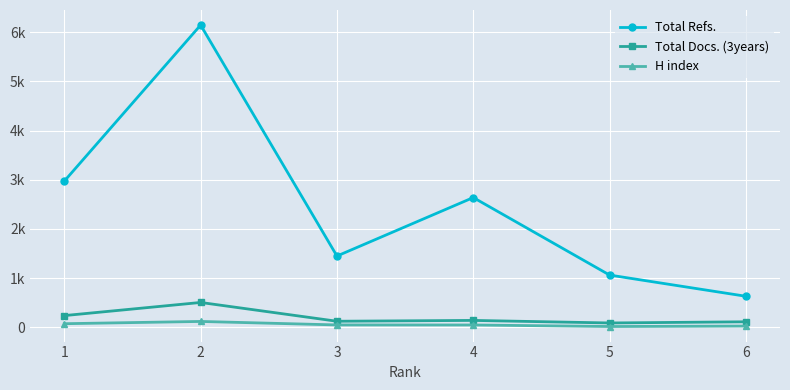

Does the chart have visible grid lines?

Yes